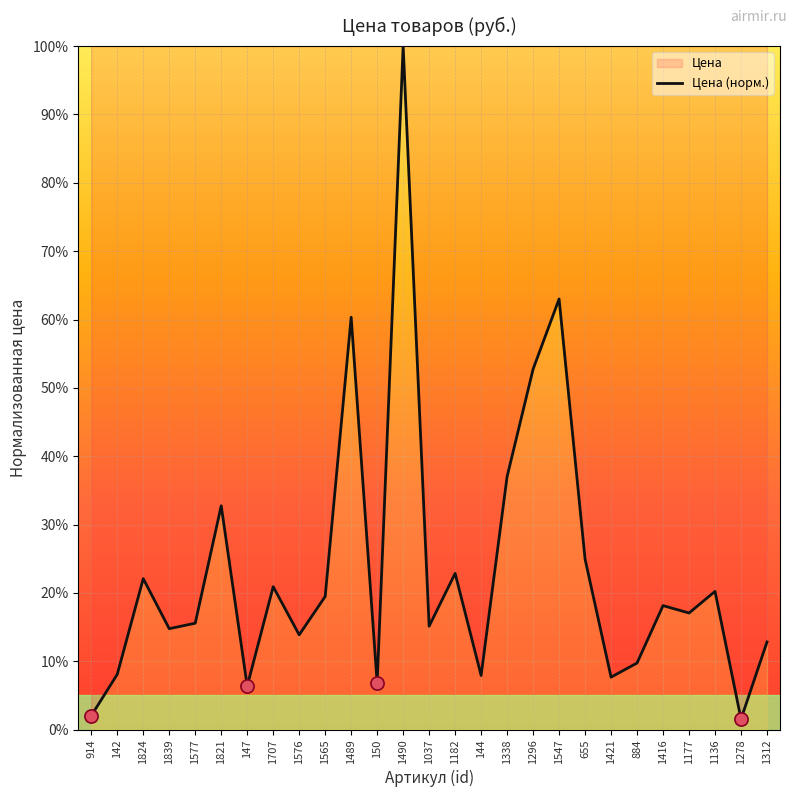

Between 1489 and 1177, which is larger?

1489